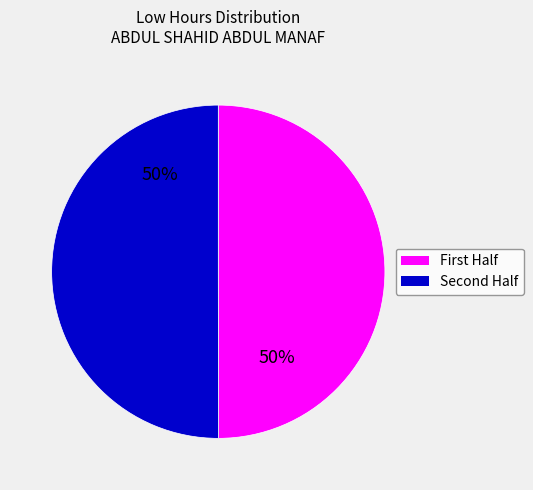

To the nearest percent, what is the average slice percentage?

50%